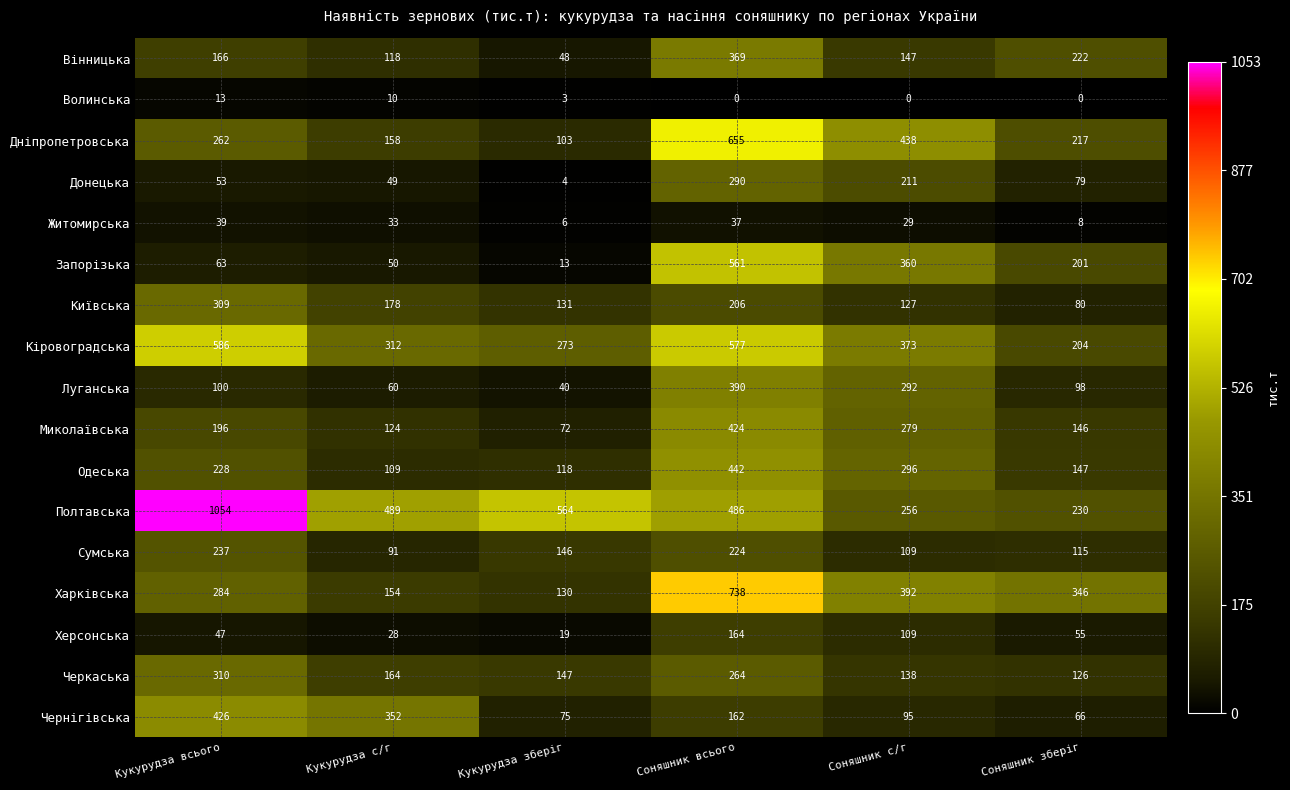

What is the approximate value of Житомирська at Кукурудза зберіг, to the nearest 5?

5